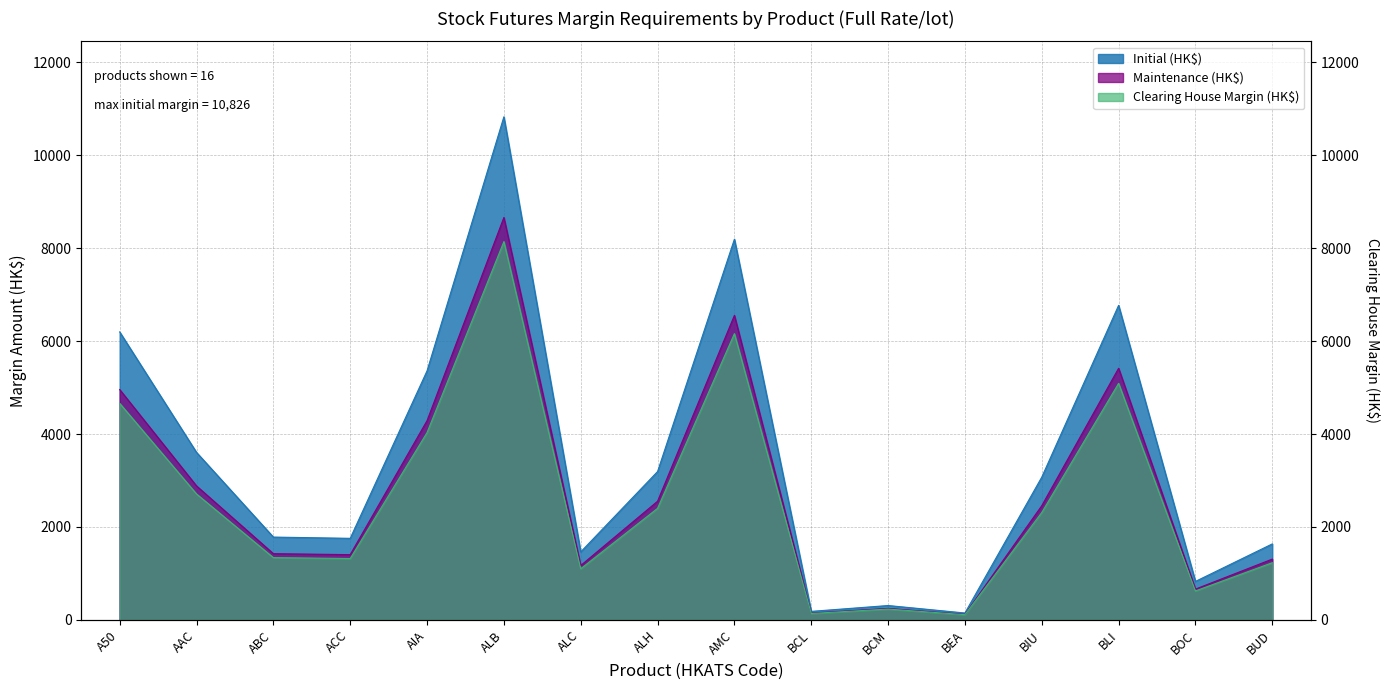

Between ACC and AMC, which series saw the biggest shift?

Initial (HK$)